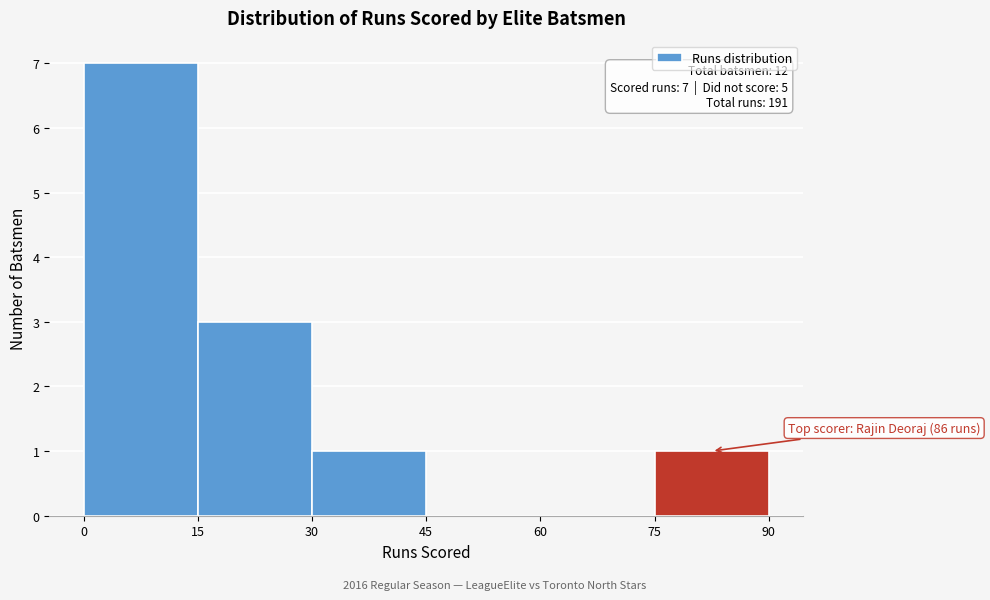

Over which range of the x-axis is the bar tallest?

0 to 15